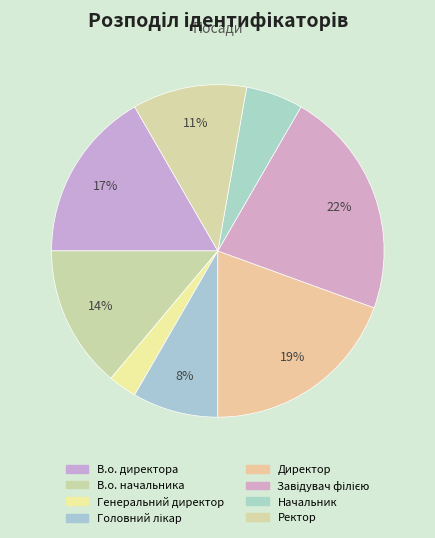

How many segments does this pie chart have?

8